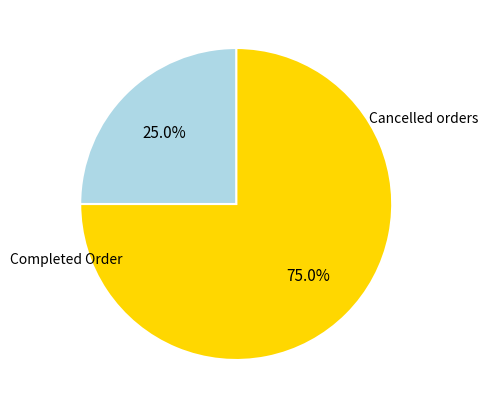

Is there a majority slice in this chart?

Yes